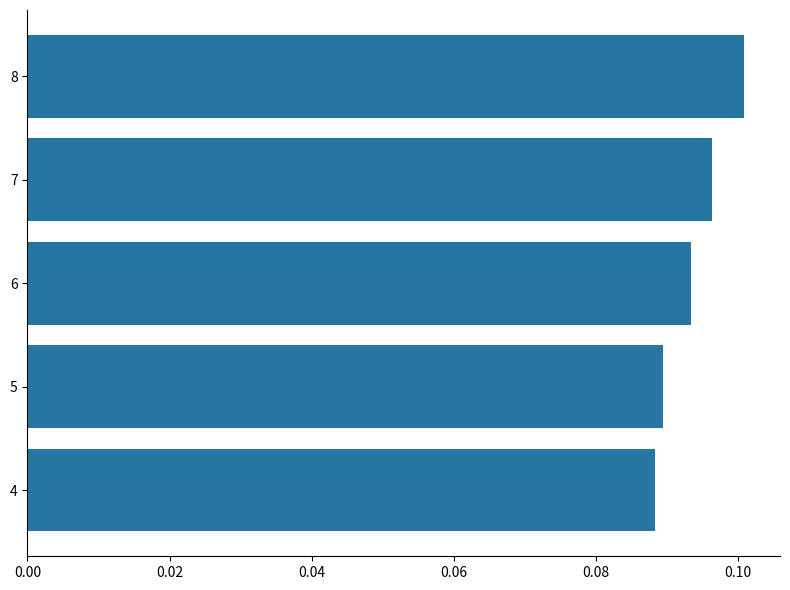

Does the chart contain stacked bars?

No